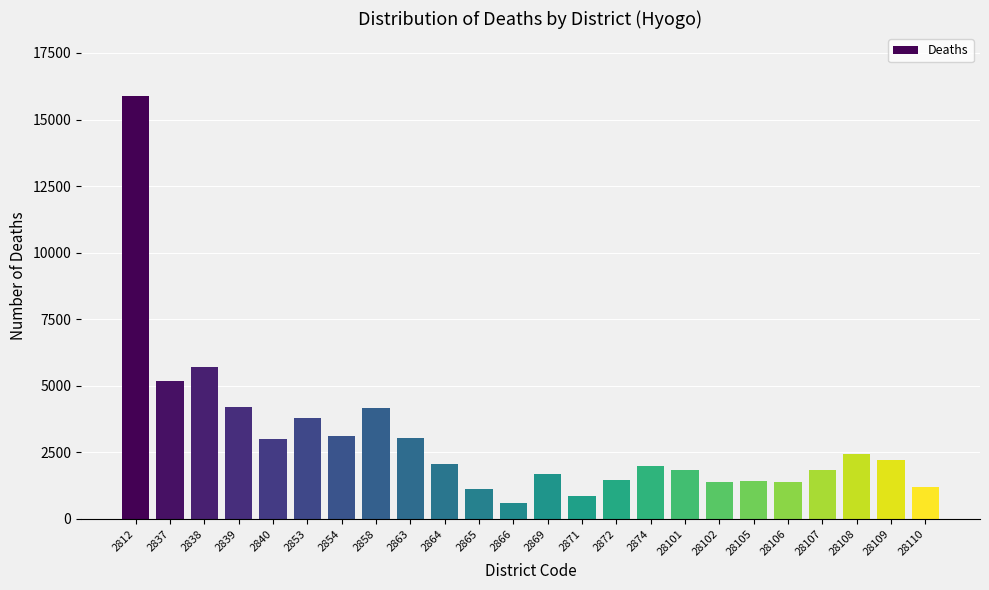

What is the value of the 22nd bar from the left?

2433